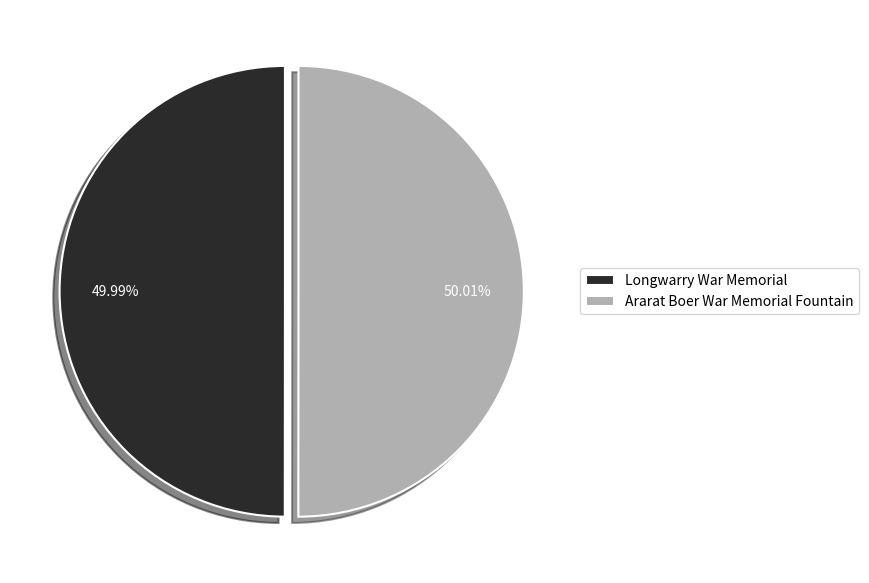

What portion of the pie excludes Longwarry War Memorial?

50.0%